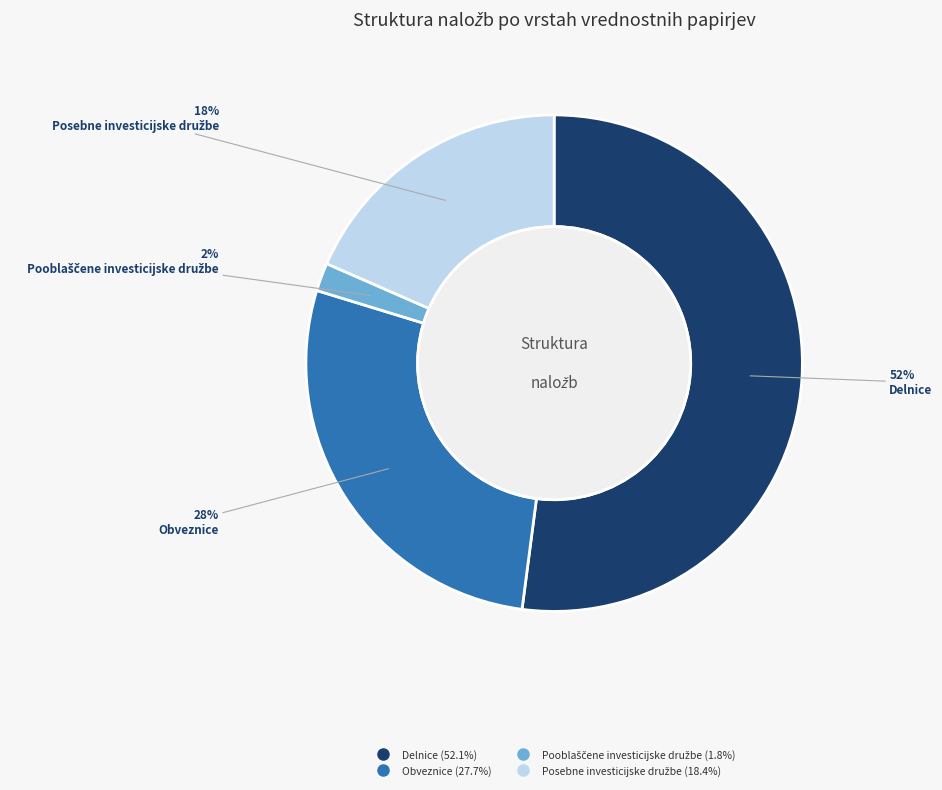

To the nearest percent, what is the difference between the largest and smallest slice percentages?

50%